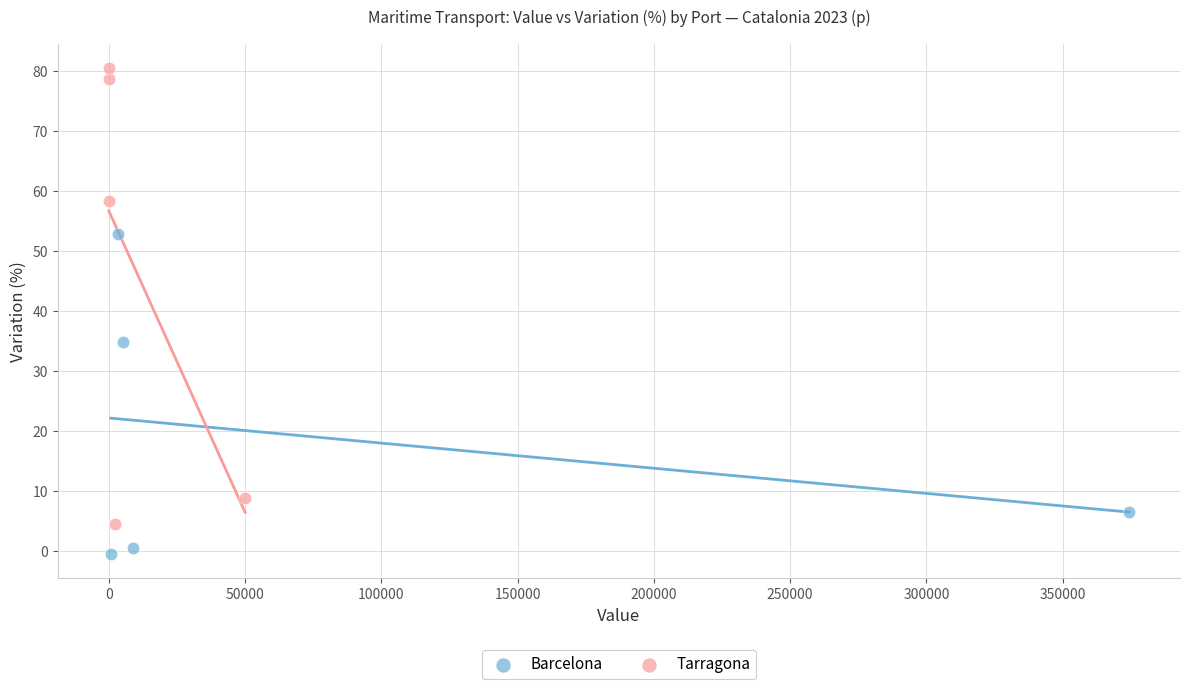

Which series contains the lowest Y value?

Barcelona